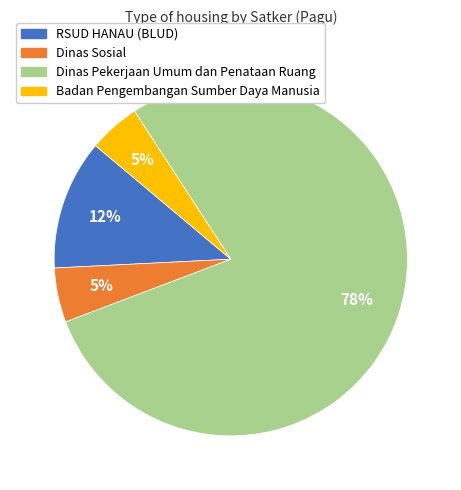

To the nearest percent, what is the average slice percentage?

25%